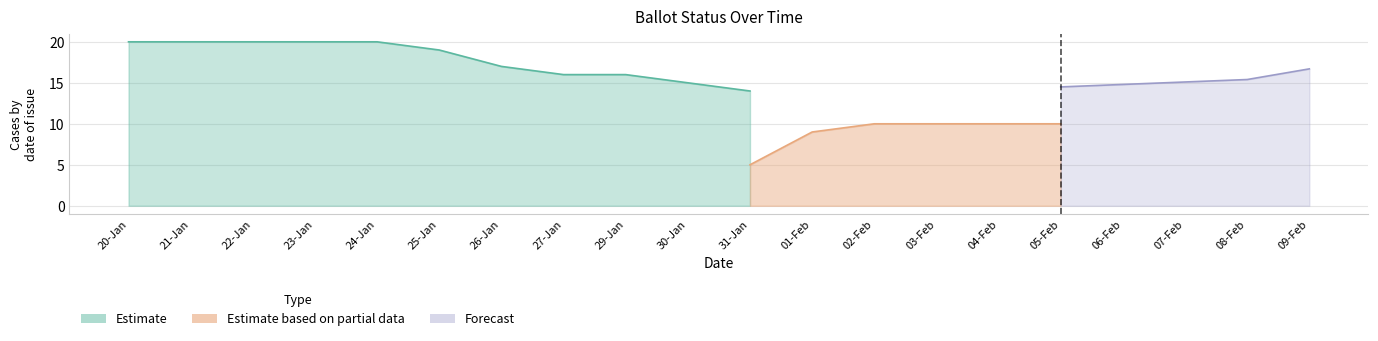

Does the chart display data point markers on the line(s)?

No